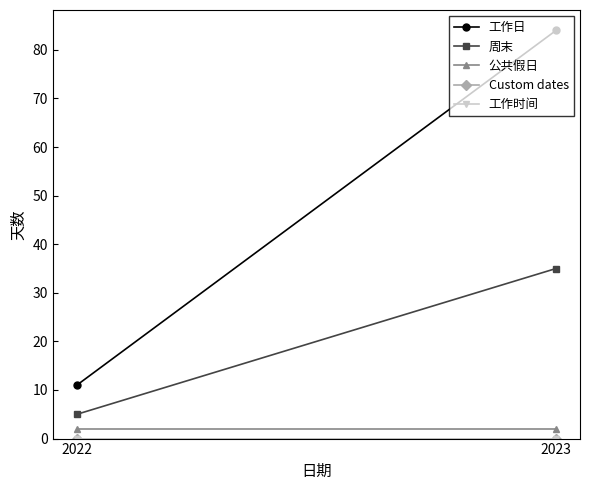

Does the chart have visible grid lines?

No